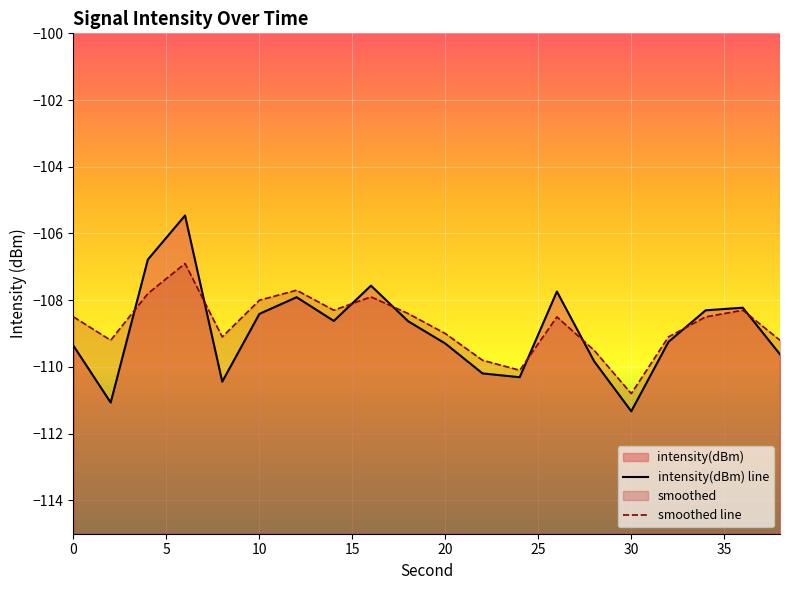

At how many categories does at least one series exceed -107?

2